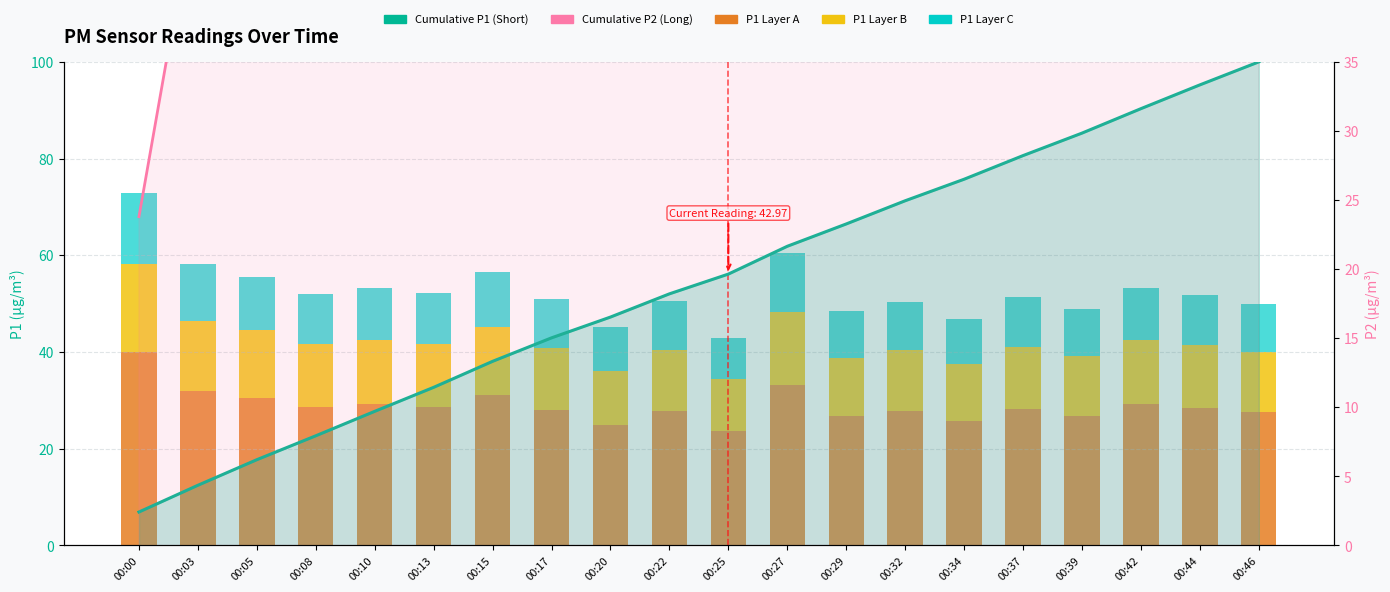

What is the sum of all Cumulative P2 (Long) values?

4638.6